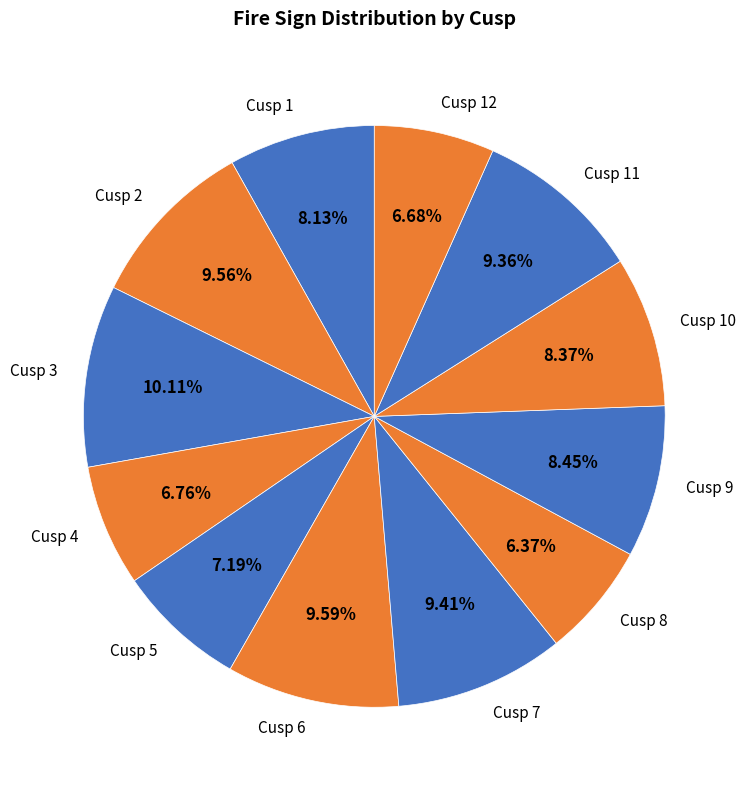

What portion of the pie excludes Cusp 3?

89.9%